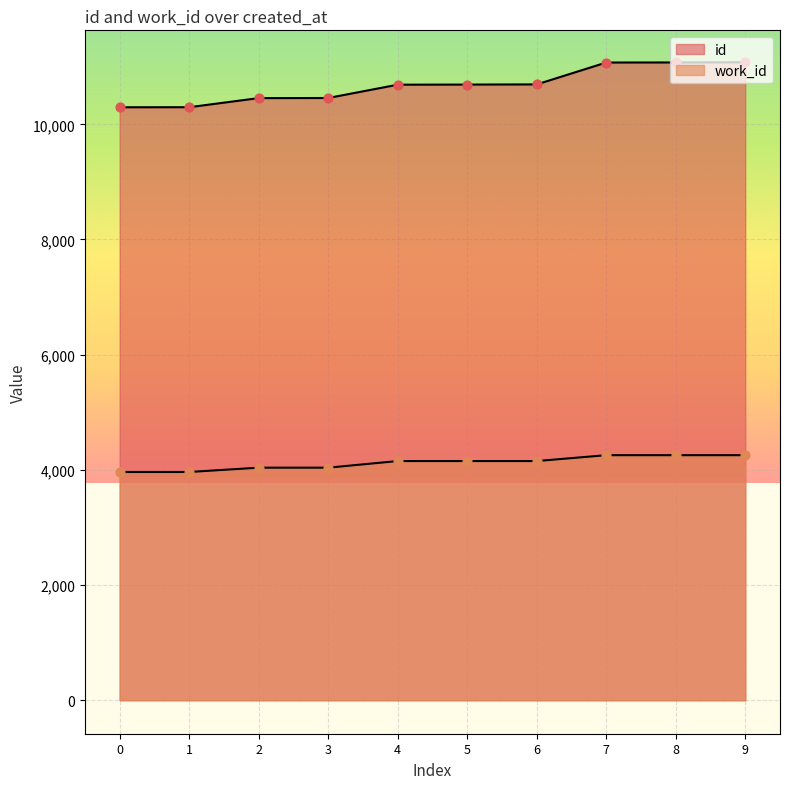

What are all the series names shown in the legend?

id, work_id